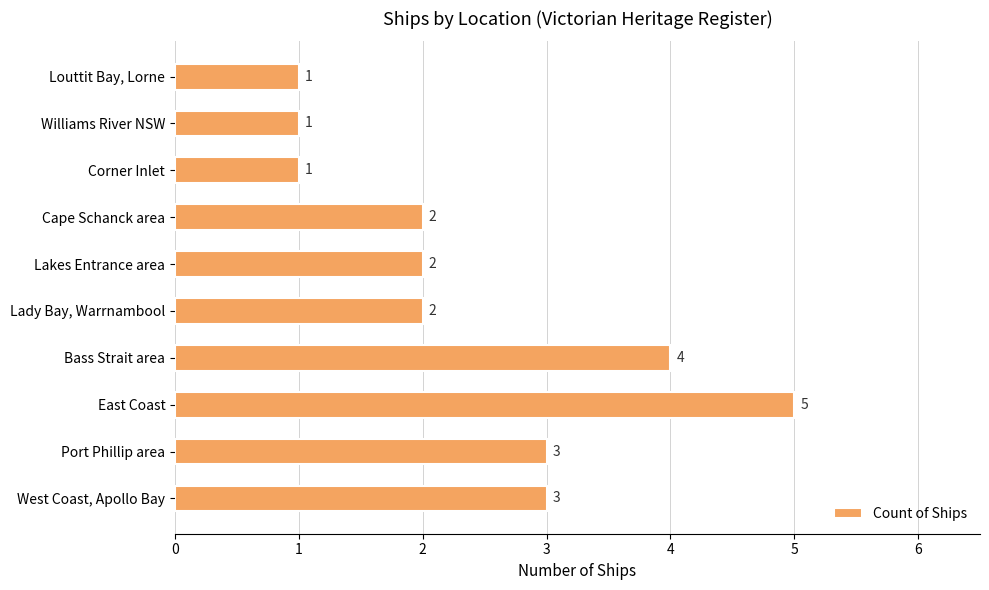

What is the sum of all values?

24